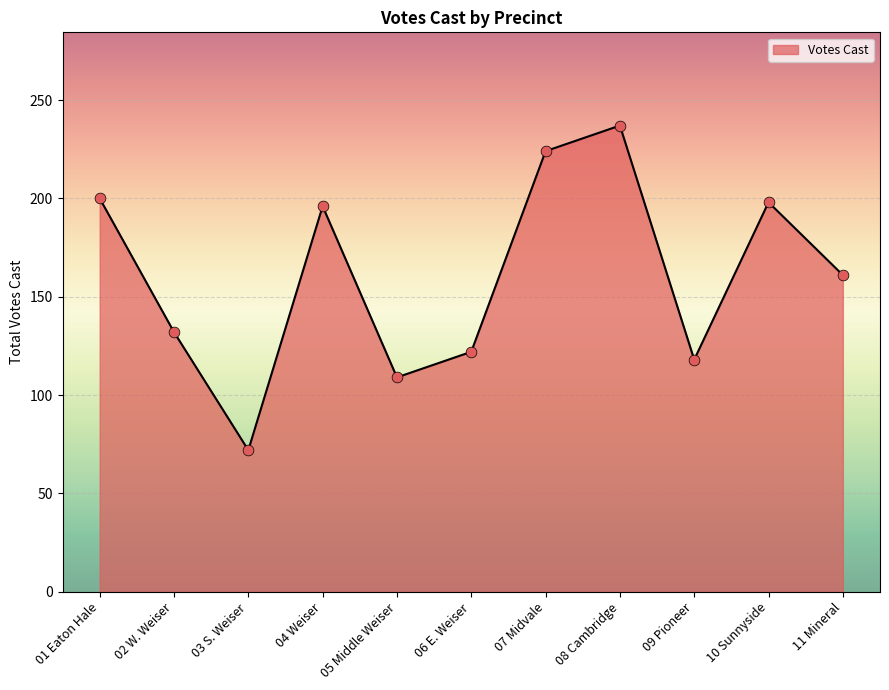

What is the change in value from 06 E. Weiser to 11 Mineral?

+39